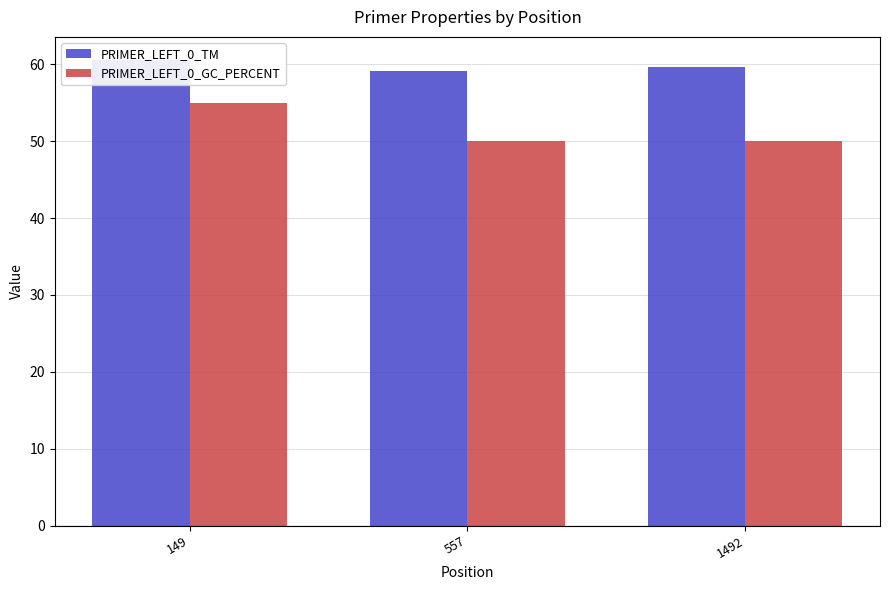

True or false: PRIMER_LEFT_0_GC_PERCENT has a value of 90.9 at 149.

False